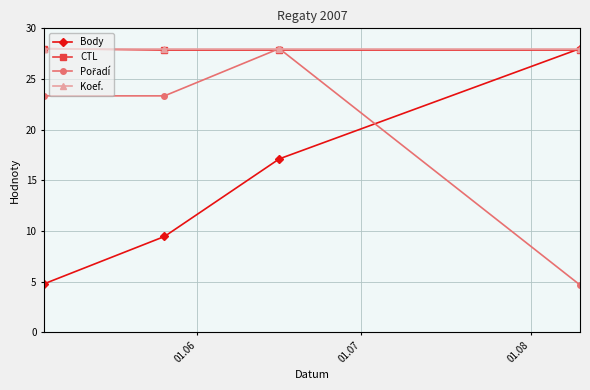

What is the minimum value shown in the chart?

4.7